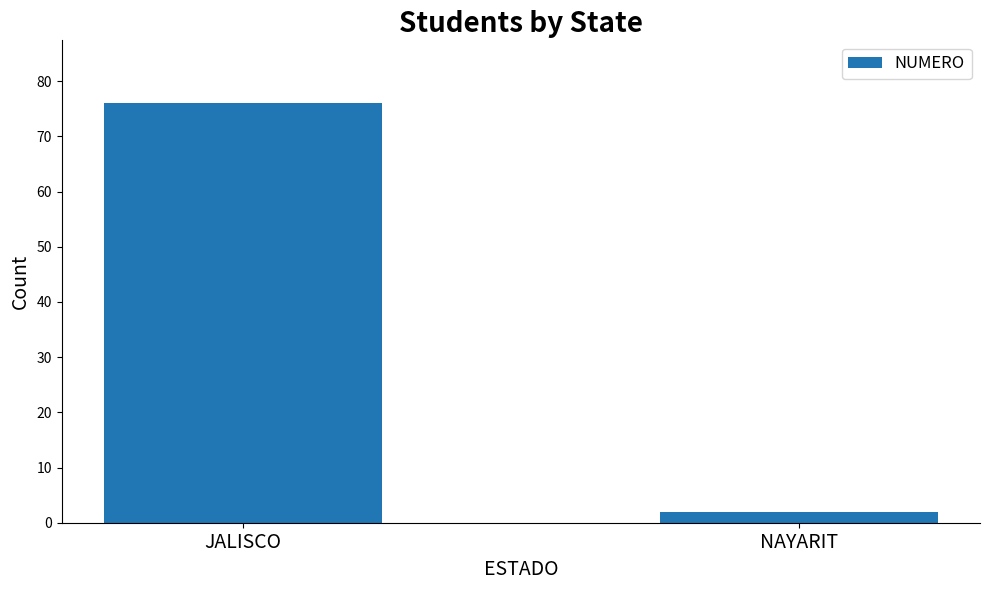

Approximately how many times larger is the value at JALISCO compared to NAYARIT?

38.0